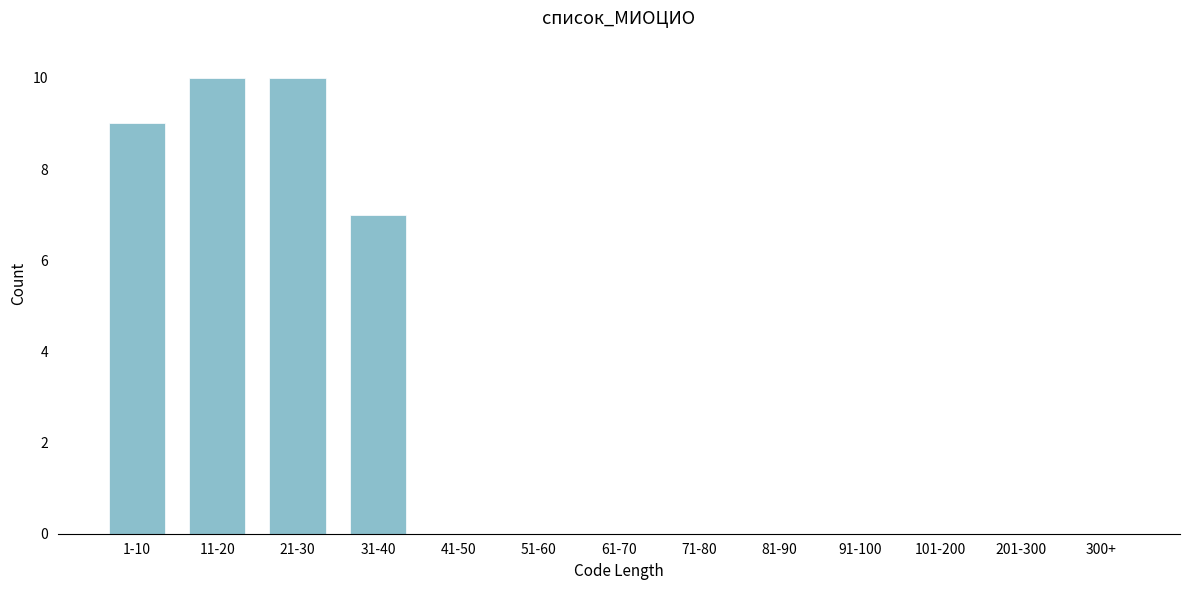

Reading right to left, transcribe all the data shown in this chart.

300+=0	201-300=0	101-200=0	91-100=0	81-90=0	71-80=0	61-70=0	51-60=0	41-50=0	31-40=7	21-30=10	11-20=10	1-10=9